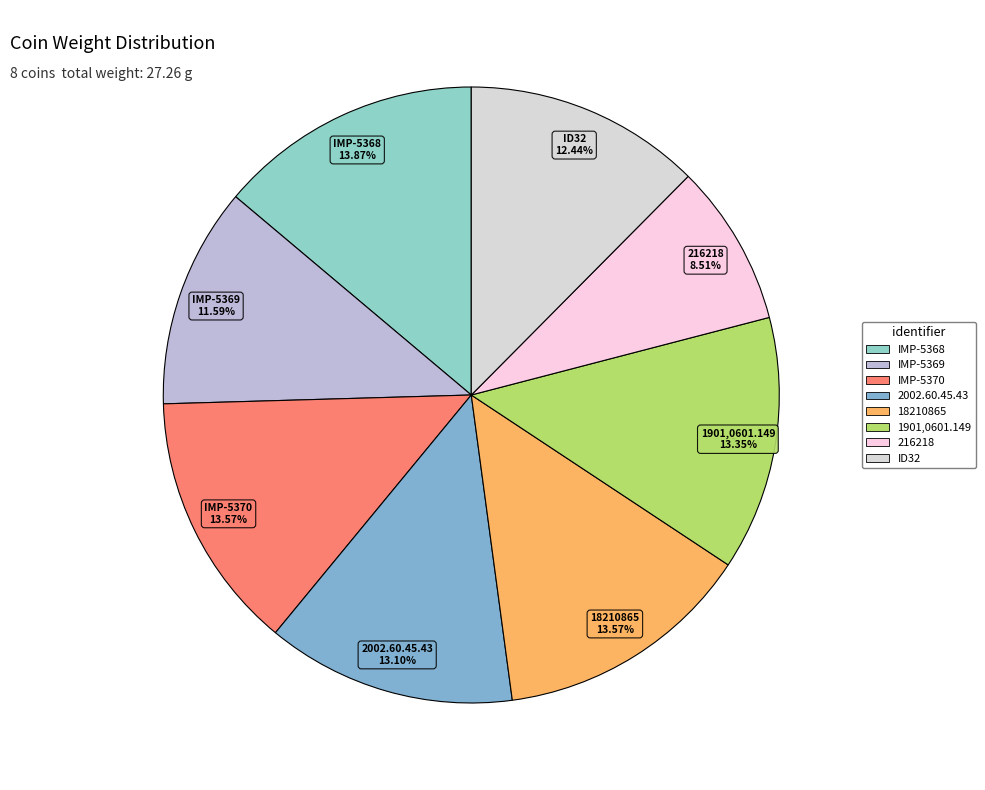

To the nearest percent, what is the difference between the largest and smallest slice percentages?

5%